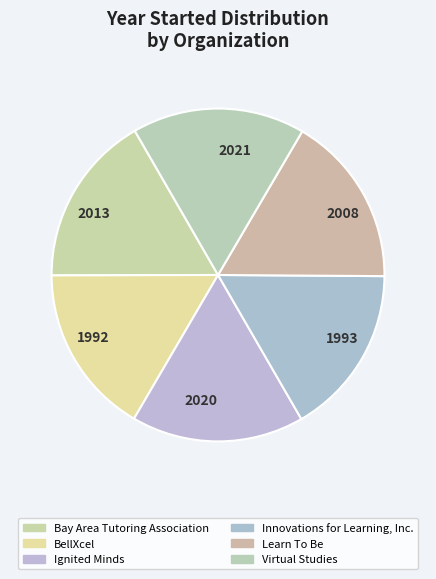

Is there any slice that represents more than half of the pie?

No